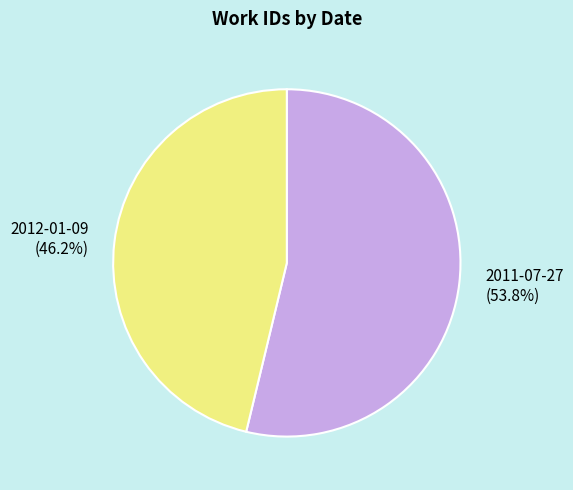

Between 2011-07-27 and 2012-01-09, which is larger?

2011-07-27